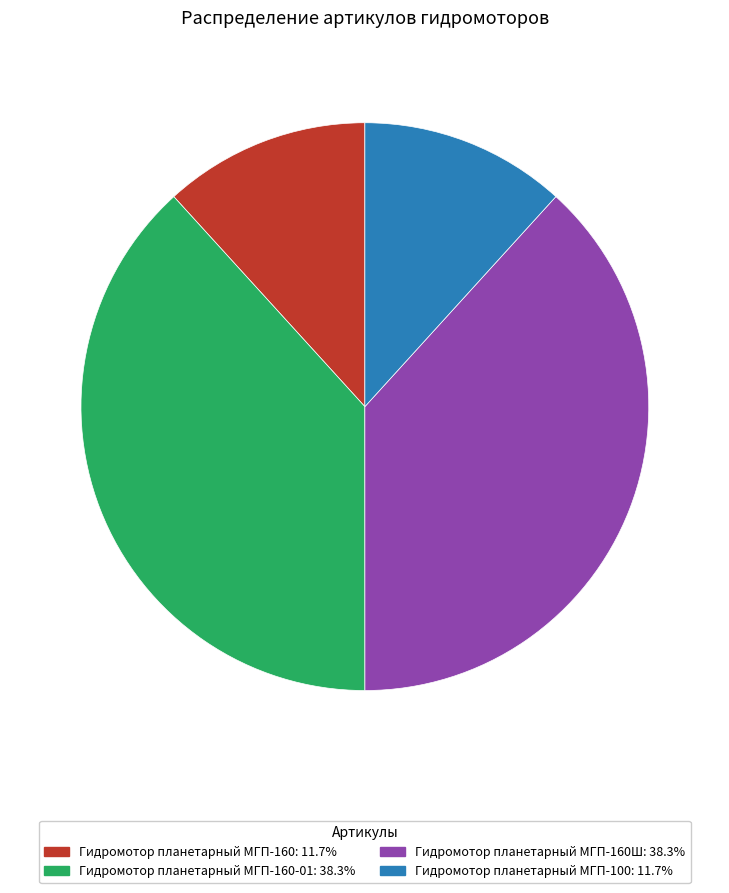

Does Гидромотор планетарный МГП-100: 11.7% account for over 50% of the chart?

No